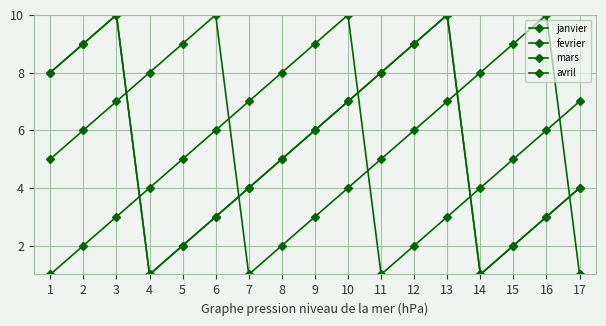

Is this an area chart (filled region under the line)?

No